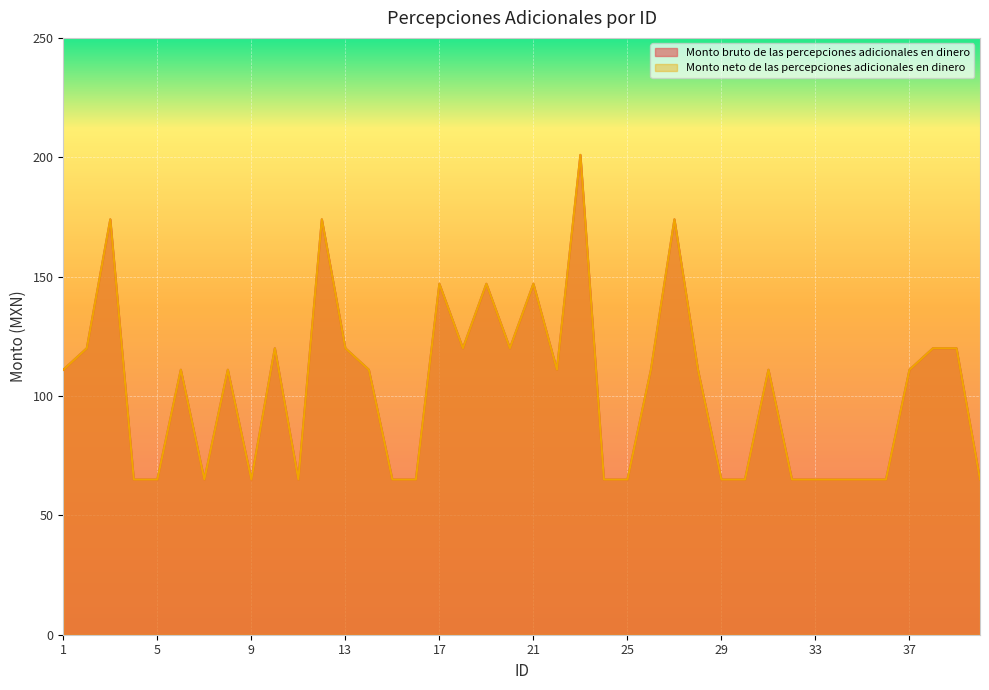

Where is Monto neto de las percepciones adicionales en dinero nearest to the value 133?

2